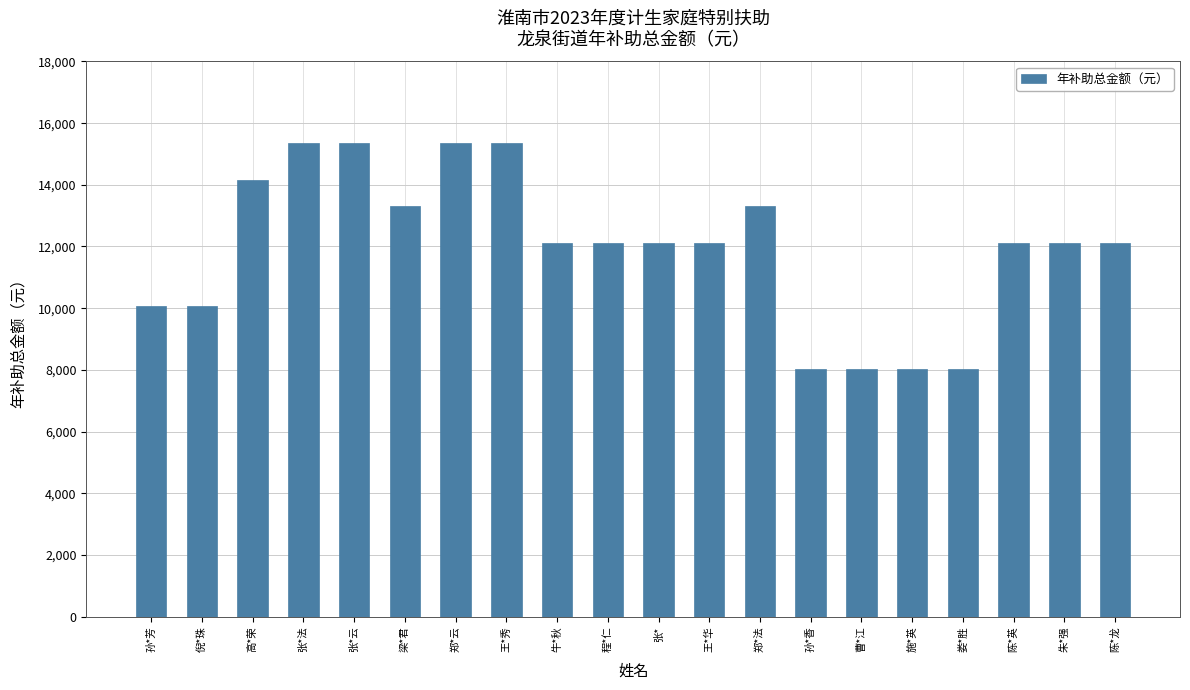

Are the bars horizontal?

No